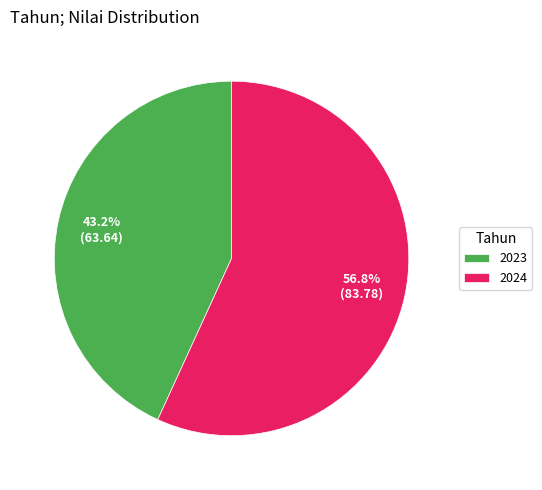

Which category has the biggest portion of the pie?

2024